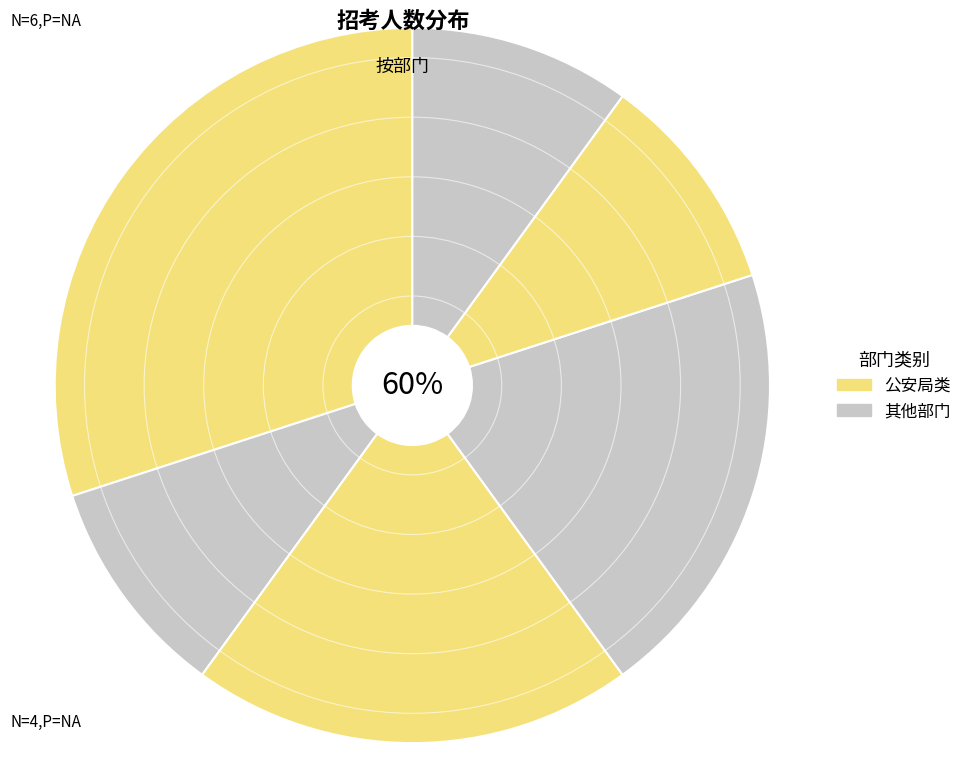

Does 灌云县－县公安局 account for over 50% of the chart?

No